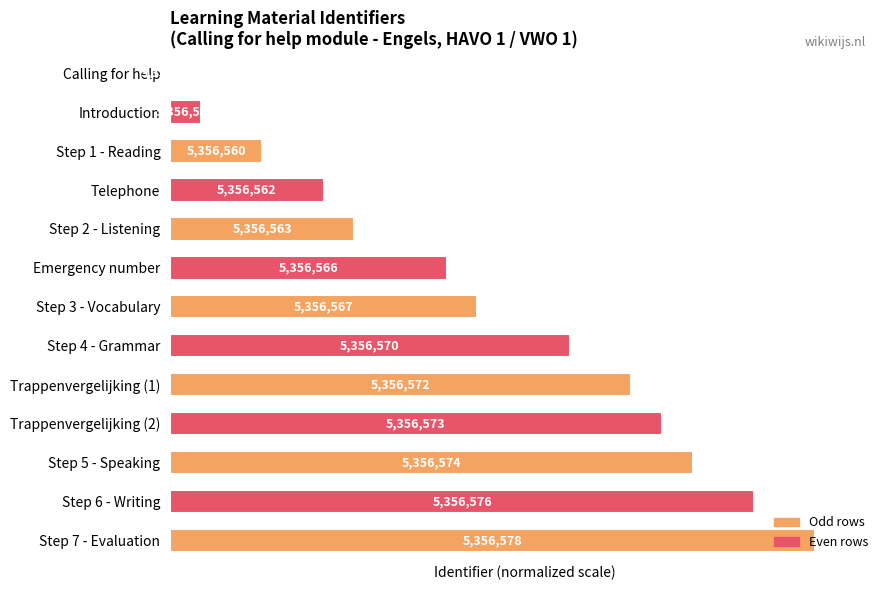

Are the bars grouped side by side (vs. stacked)?

No